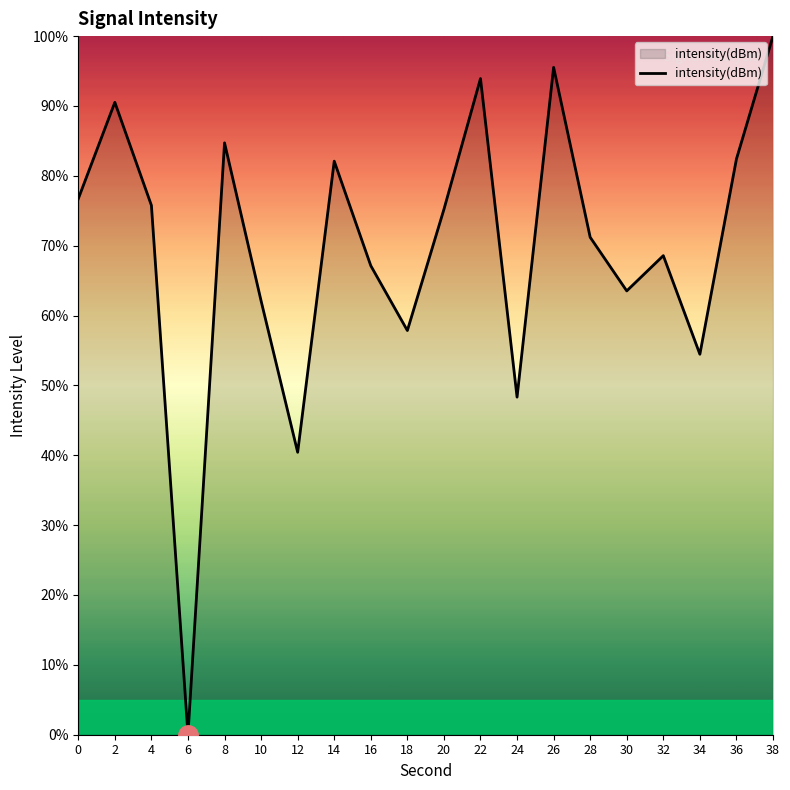

What is the sum of all values?

1390.5